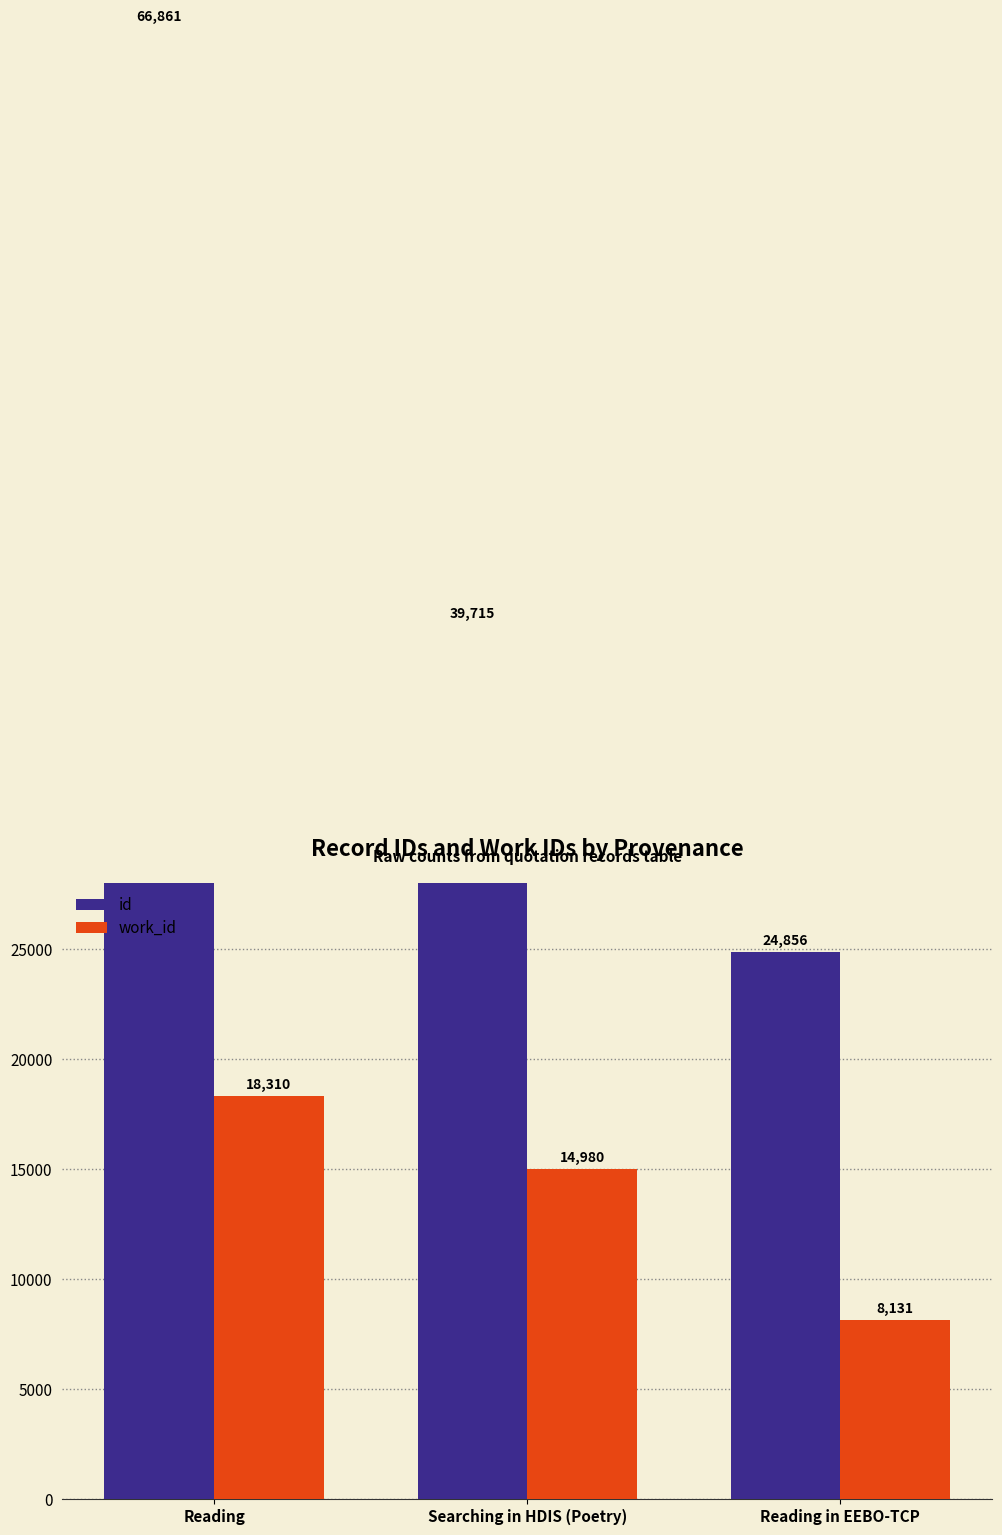

Is it true that id equals 66861 at Reading?

True